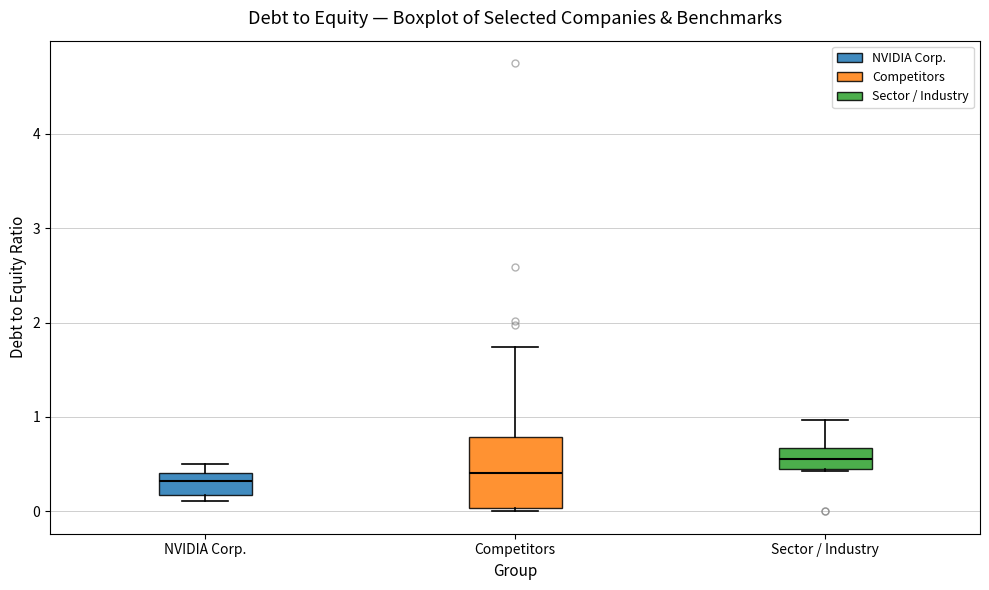

Which box is the tallest, from its lower edge to its upper edge?

Competitors